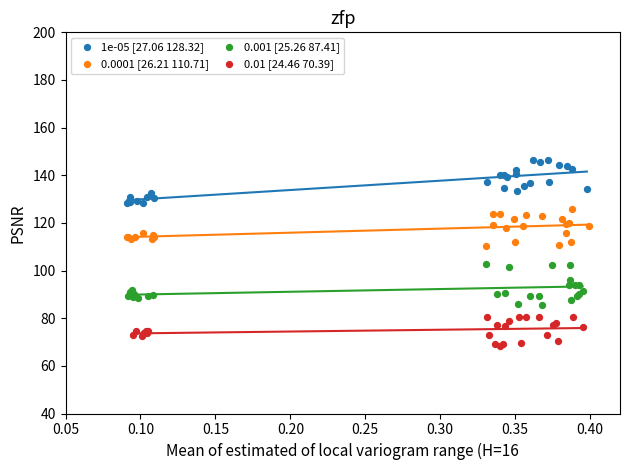

Which series has the widest spread of Y values?

1e-05 [27.06 128.32]